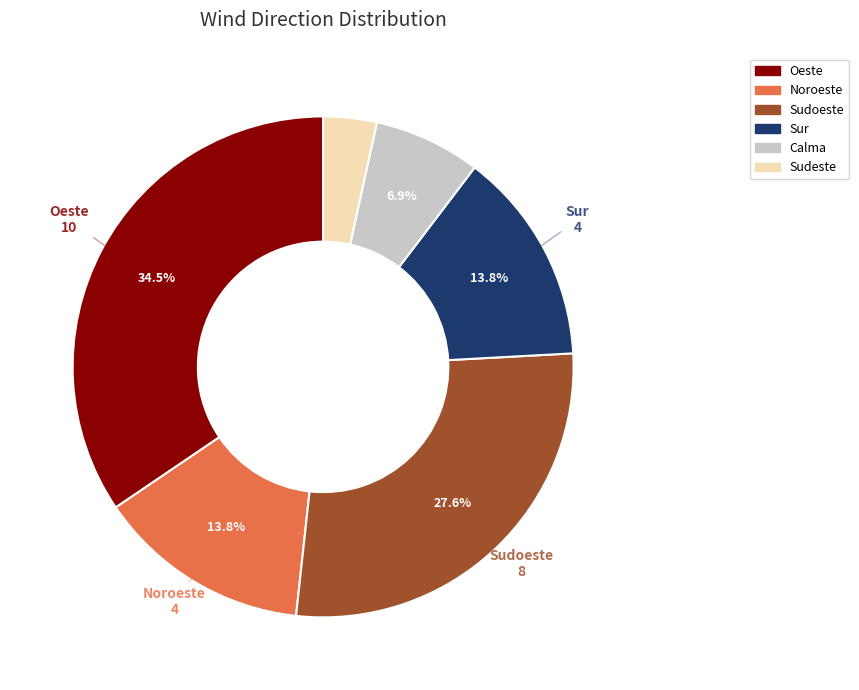

The Sudeste slice represents 3% of the pie. True or false?

True